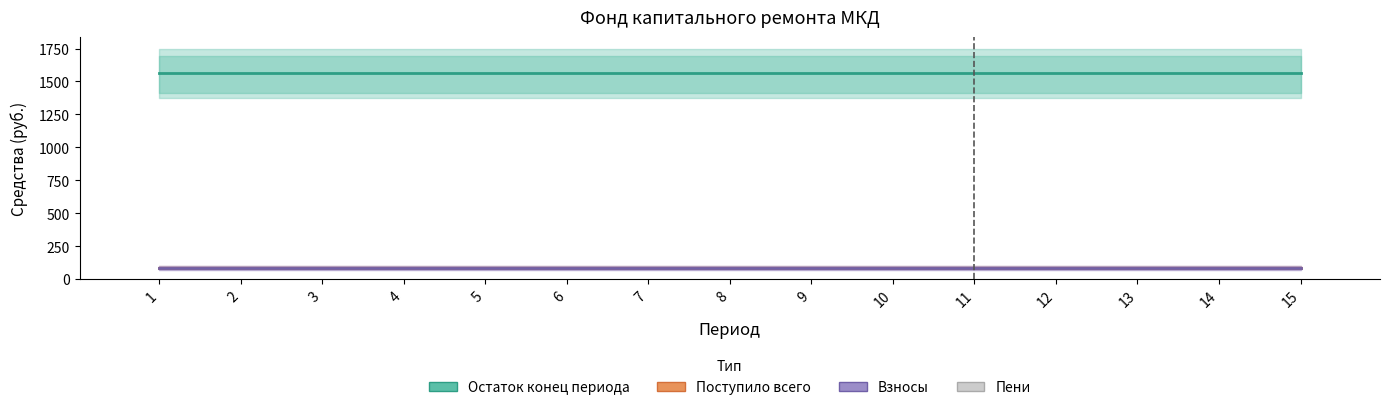

Rank the series by their maximum value, from highest to lowest.

Остаток конец периода, Поступило всего, Взносы, Пени